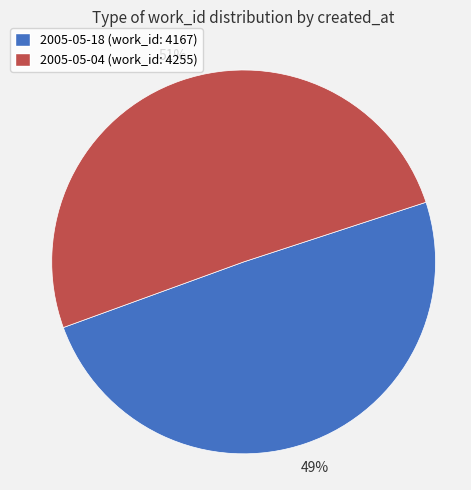

What percentage is the 2005-05-18 slice, to the nearest percent?

49%